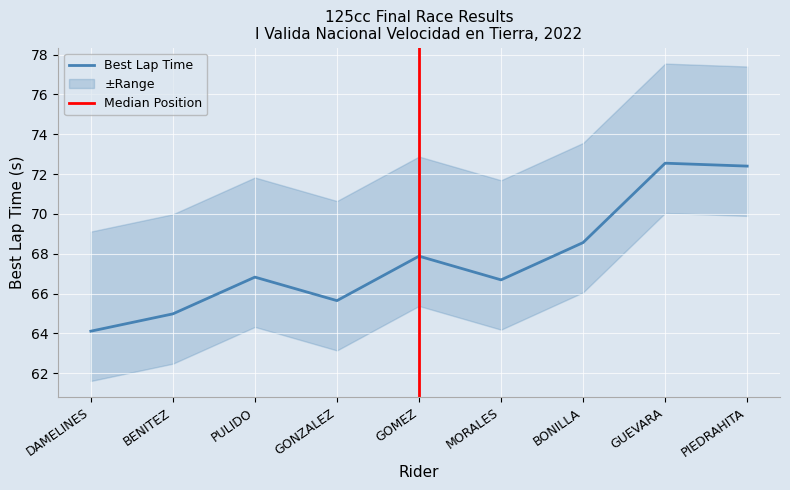

How many values in the Best Lap time series exceed 66?

6